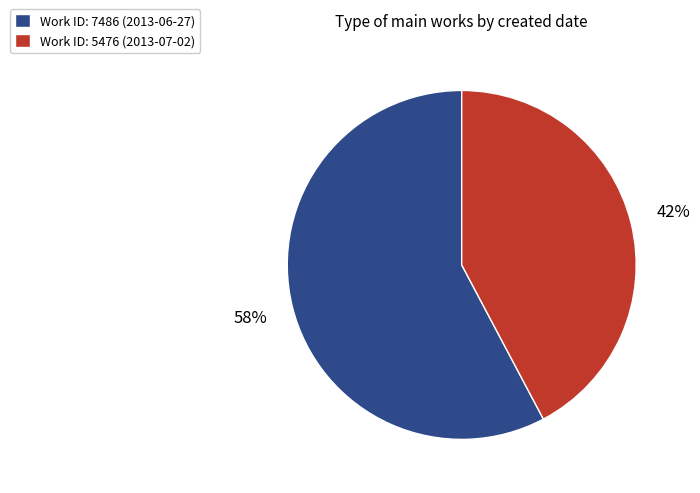

To the nearest percent, what is the average slice percentage?

50%